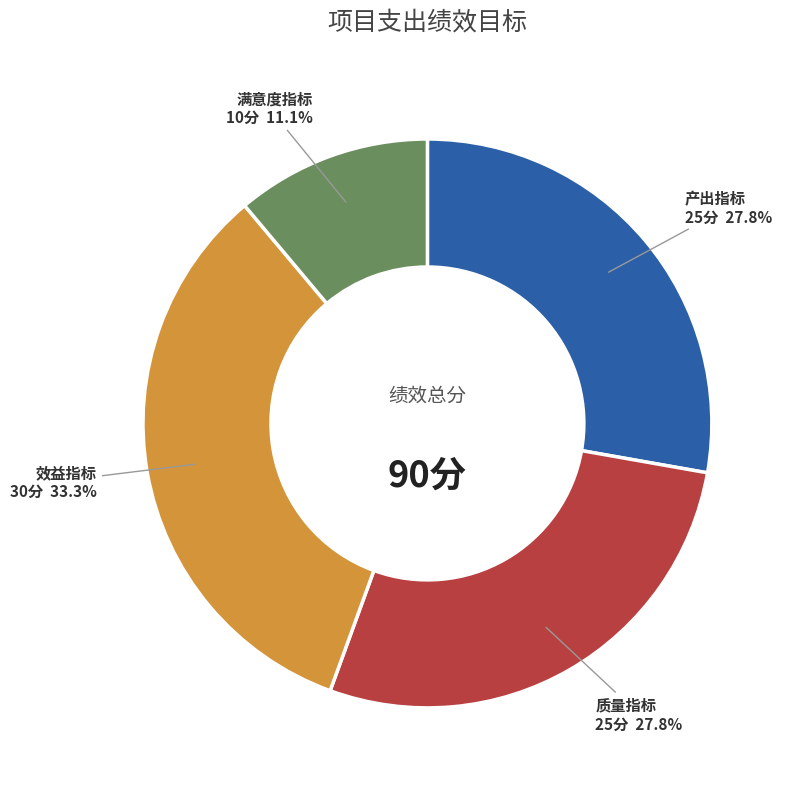

To the nearest percent, what is the difference between the 效益指标 and 质量指标 slice percentages?

6%